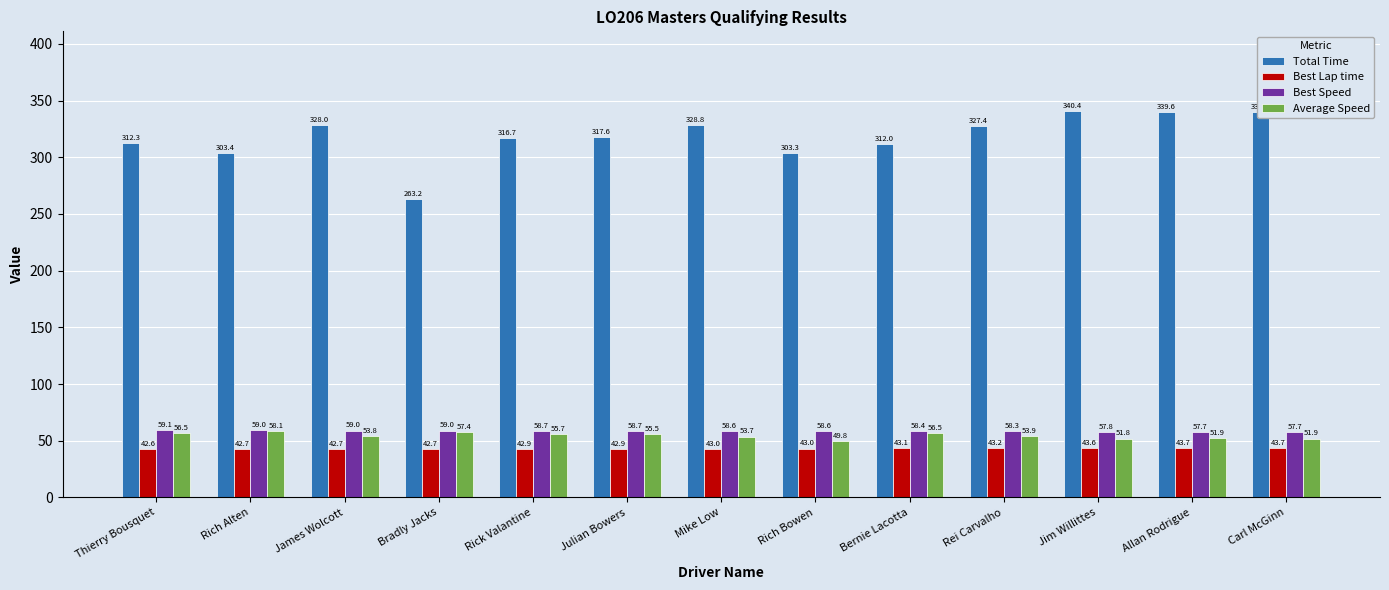

What is the smallest value displayed?

42.6